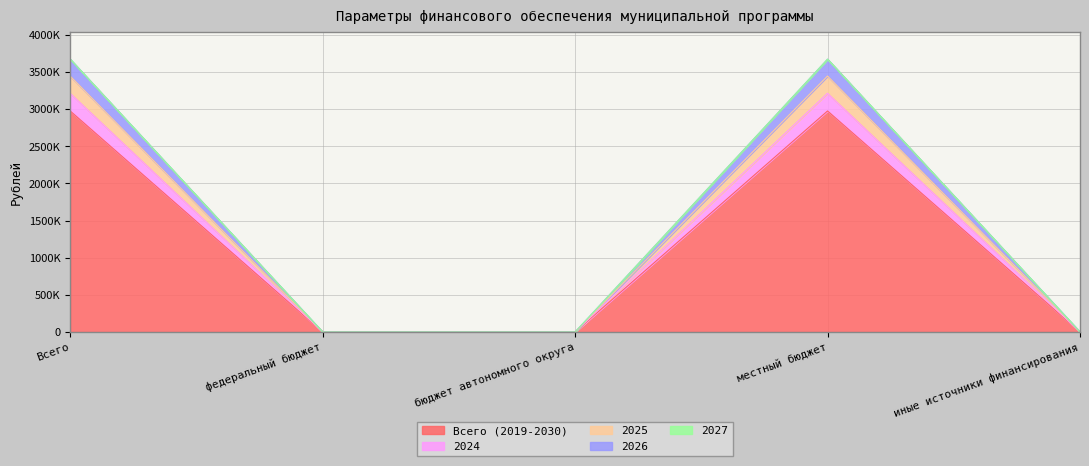

At which label does Всего (2019-2030) reach its peak?

Всего